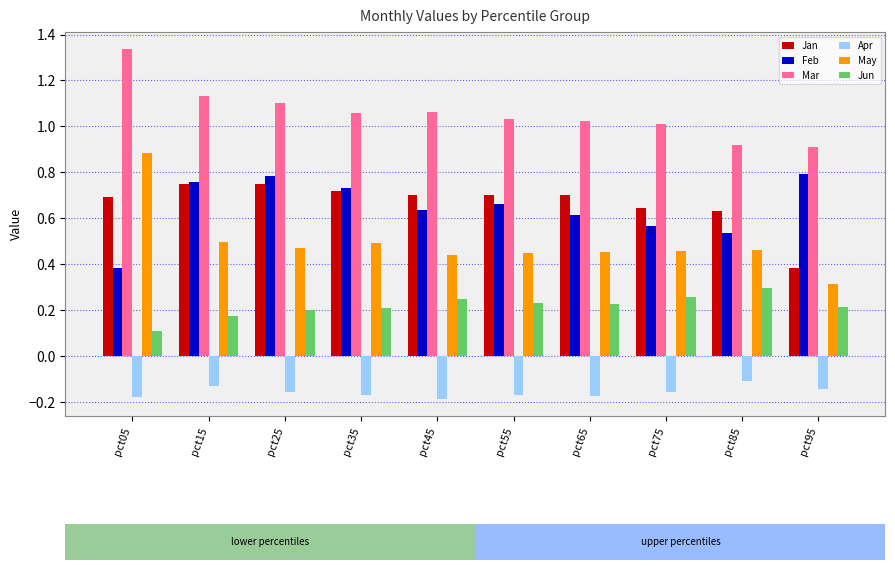

Which series has the widest spread of values?

May